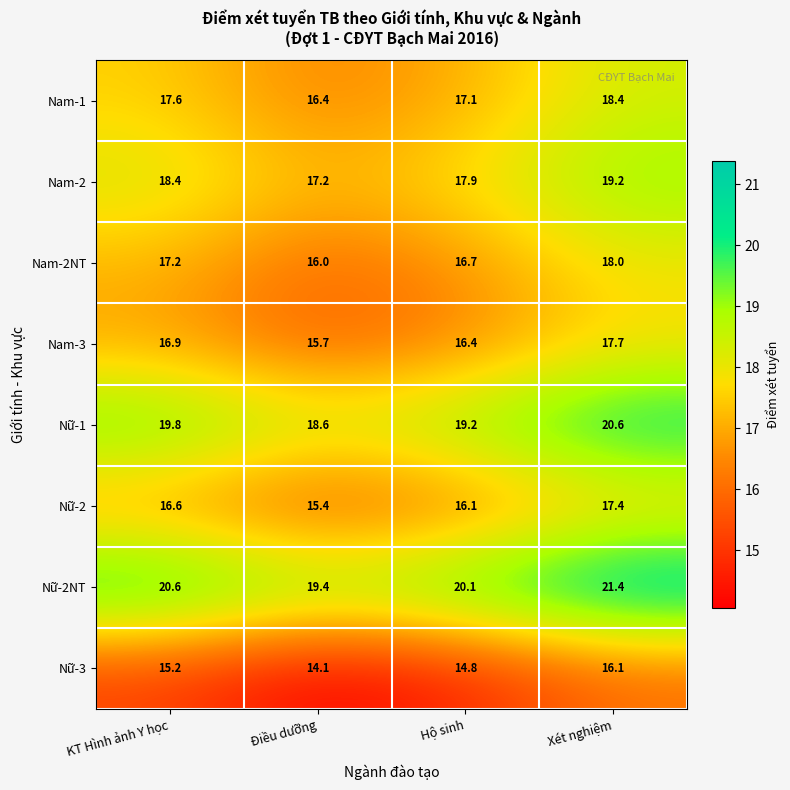

What is the approximate value of Nam-2 at Xét nghiệm?

19.2